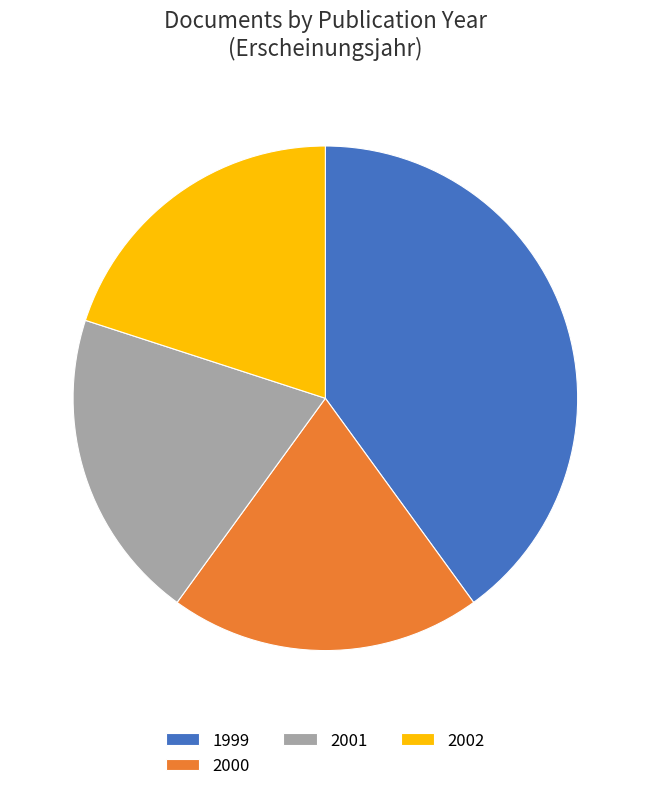

How many segments does this pie chart have?

4